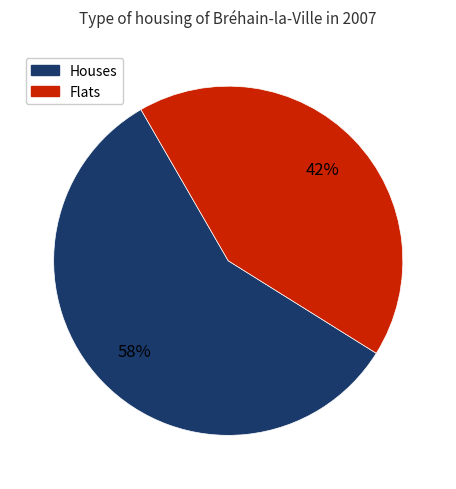

How many segments does this pie chart have?

2